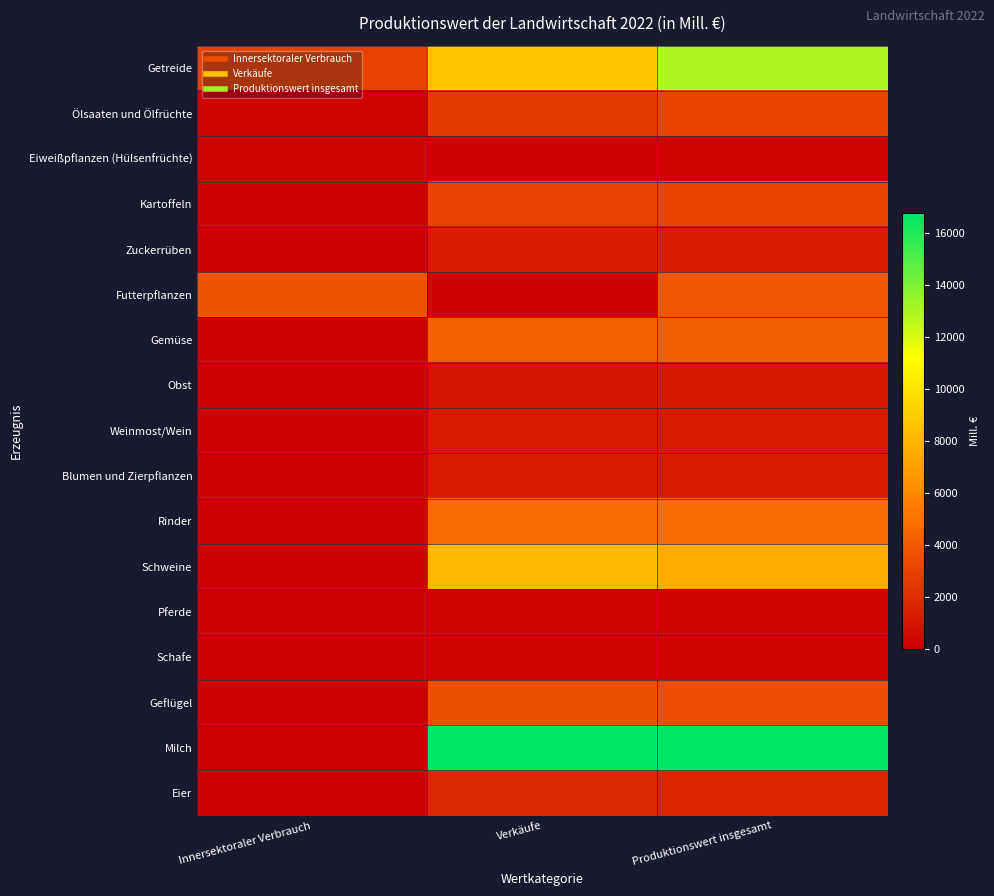

Rank the series by their maximum value, from lowest to highest.

Eiweißpflanzen (Hülsenfrüchte), Schafe, Pferde, Obst, Blumen und Zierpflanzen, Weinmost/Wein, Zuckerrüben, Eier, Kartoffeln, Ölsaaten und Ölfrüchte, Geflügel, Futterpflanzen, Gemüse, Rinder, Schweine, Getreide, Milch